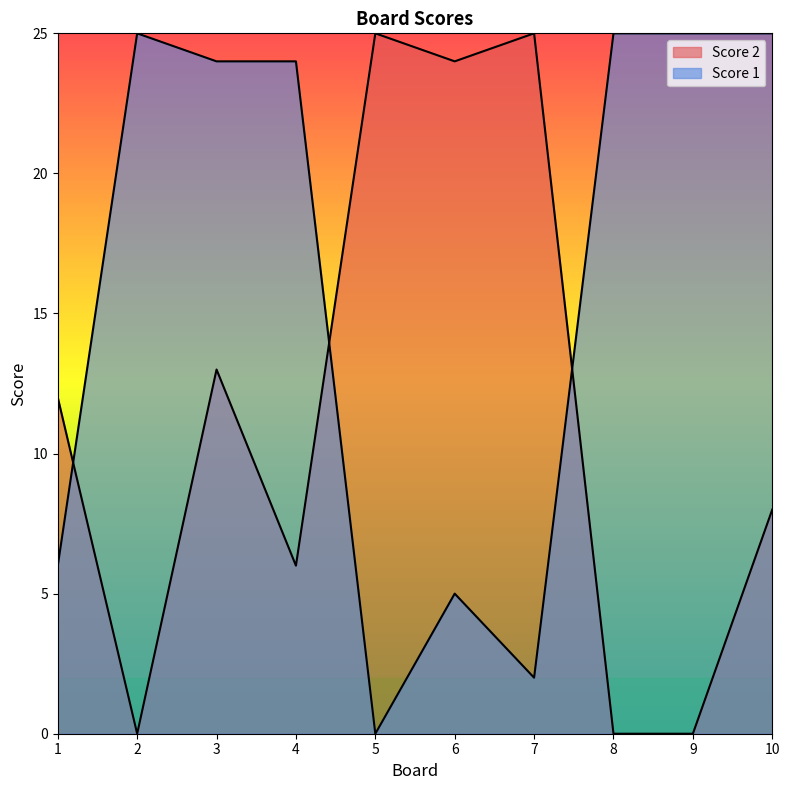

What is the value of the Score 1 point at the 10th from the left?

25